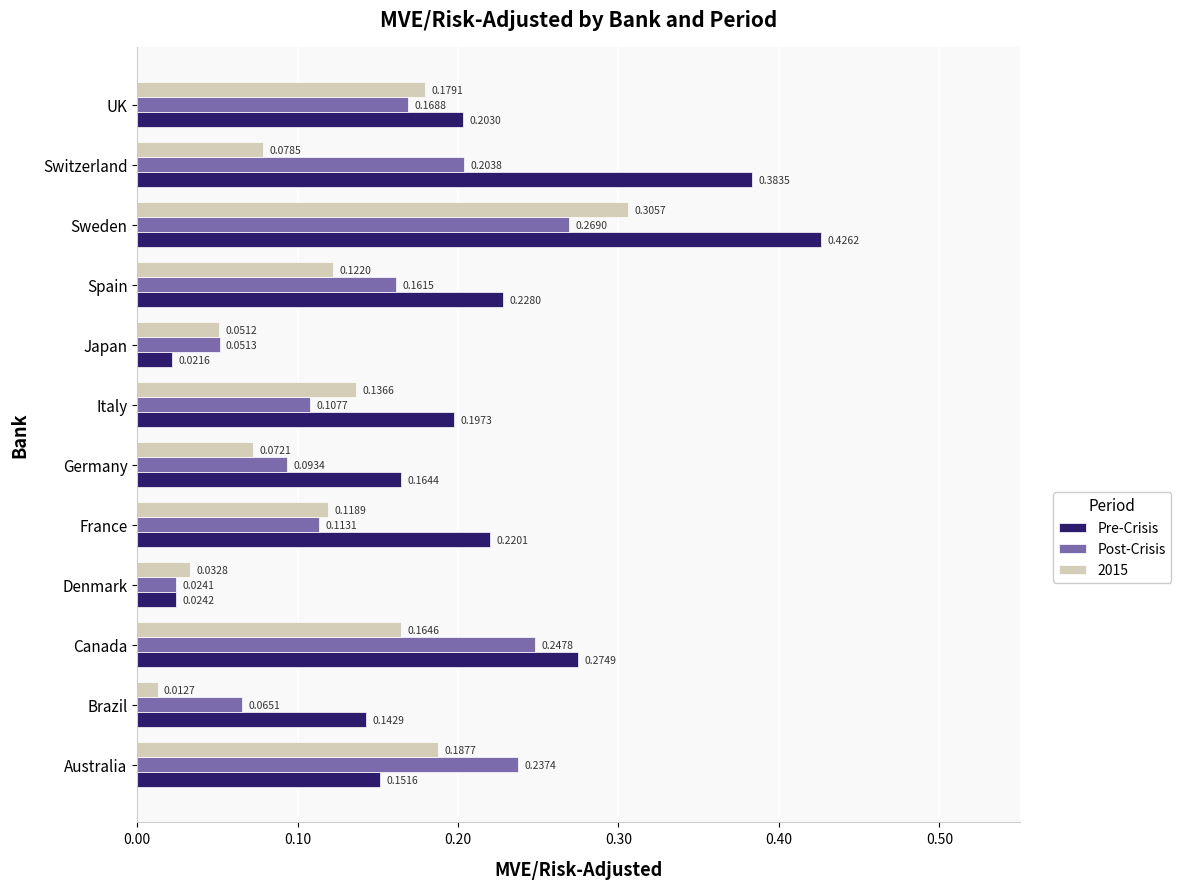

Which series has the widest spread of values?

Pre-Crisis